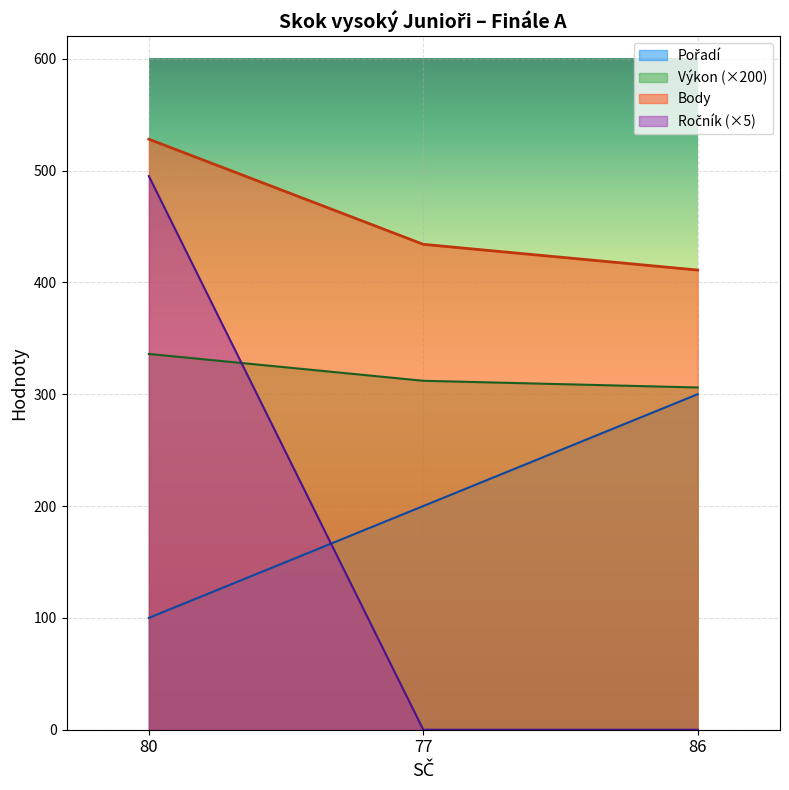

What position from the right is 86?

1